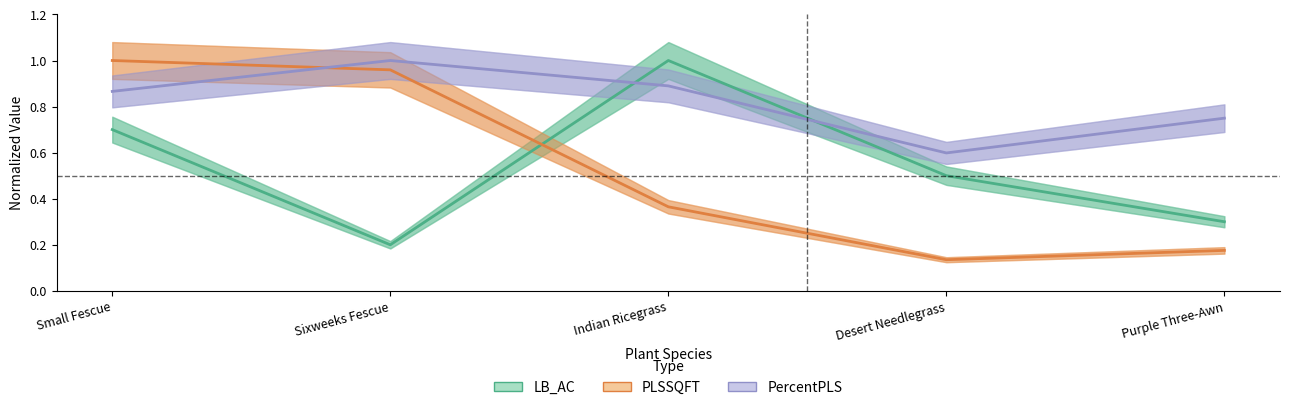

Does the chart have visible grid lines?

No